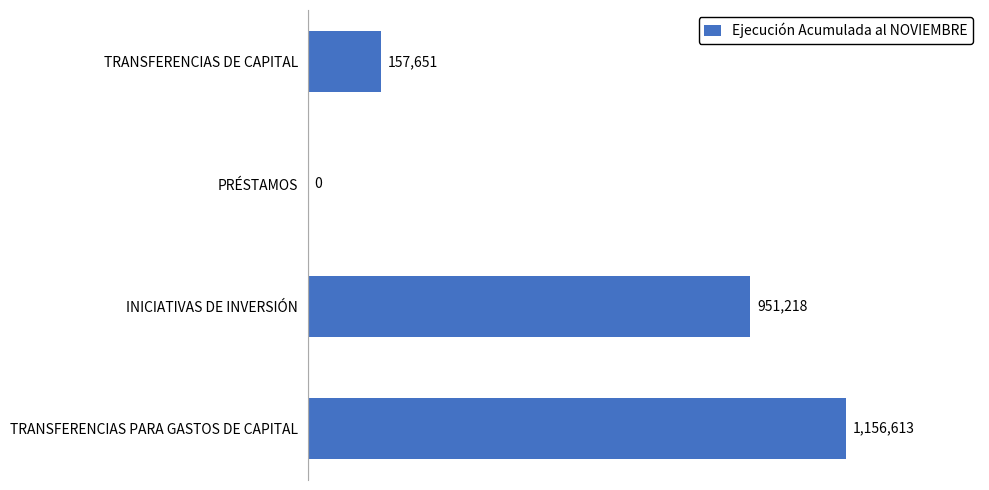

Are the bars grouped side by side (vs. stacked)?

No